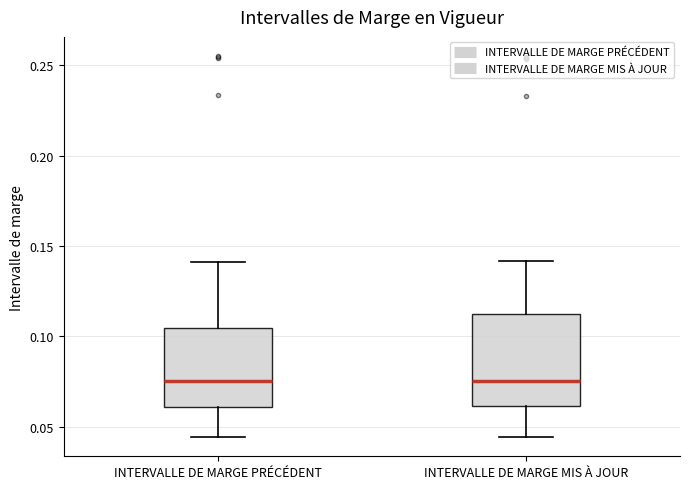

Reading left to right, read every box against the y-axis: the position of its median line, the range the box covers, and the ends of its whiskers. The values are not printed on the chart, so give them approximately, as read against the axis.

INTERVALLE DE MARGE PRÉCÉDENT: median 0.075, box 0.060 to 0.105, whiskers 0.045 to 0.140
INTERVALLE DE MARGE MIS À JOUR: median 0.075, box 0.060 to 0.115, whiskers 0.045 to 0.140